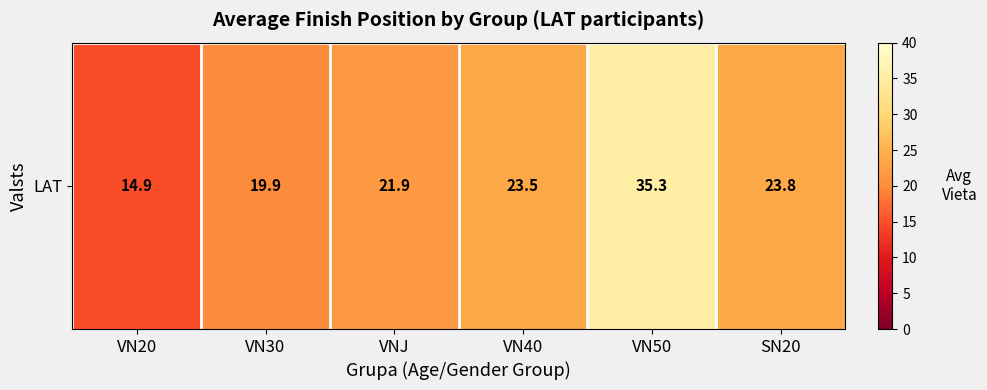

What is the smallest value displayed?

14.9